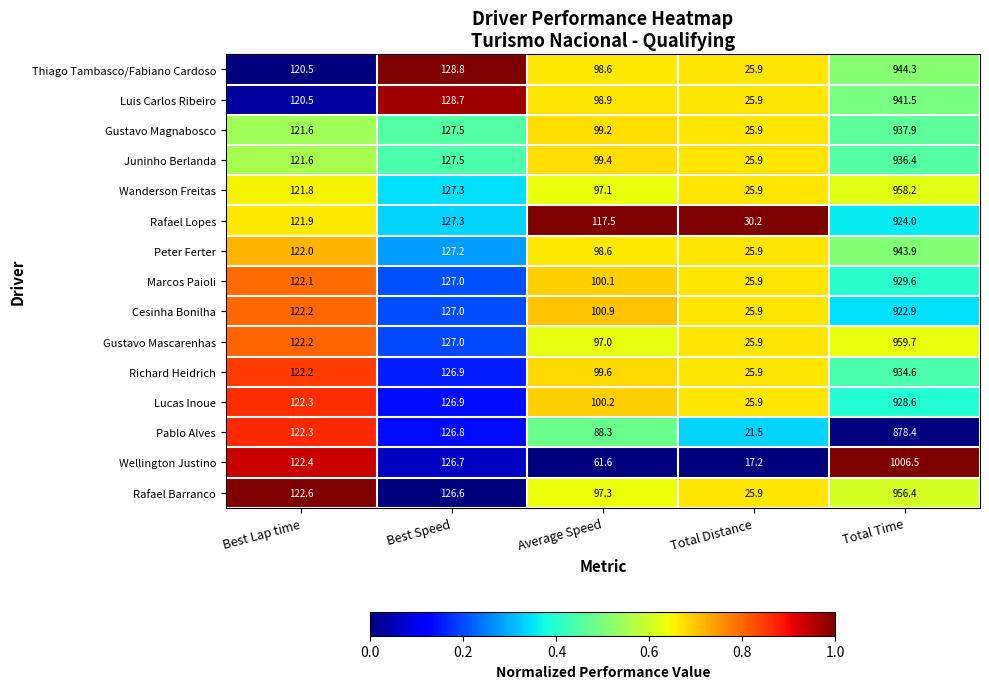

What is the spread (max minus min) of values at Total Distance?

13.0